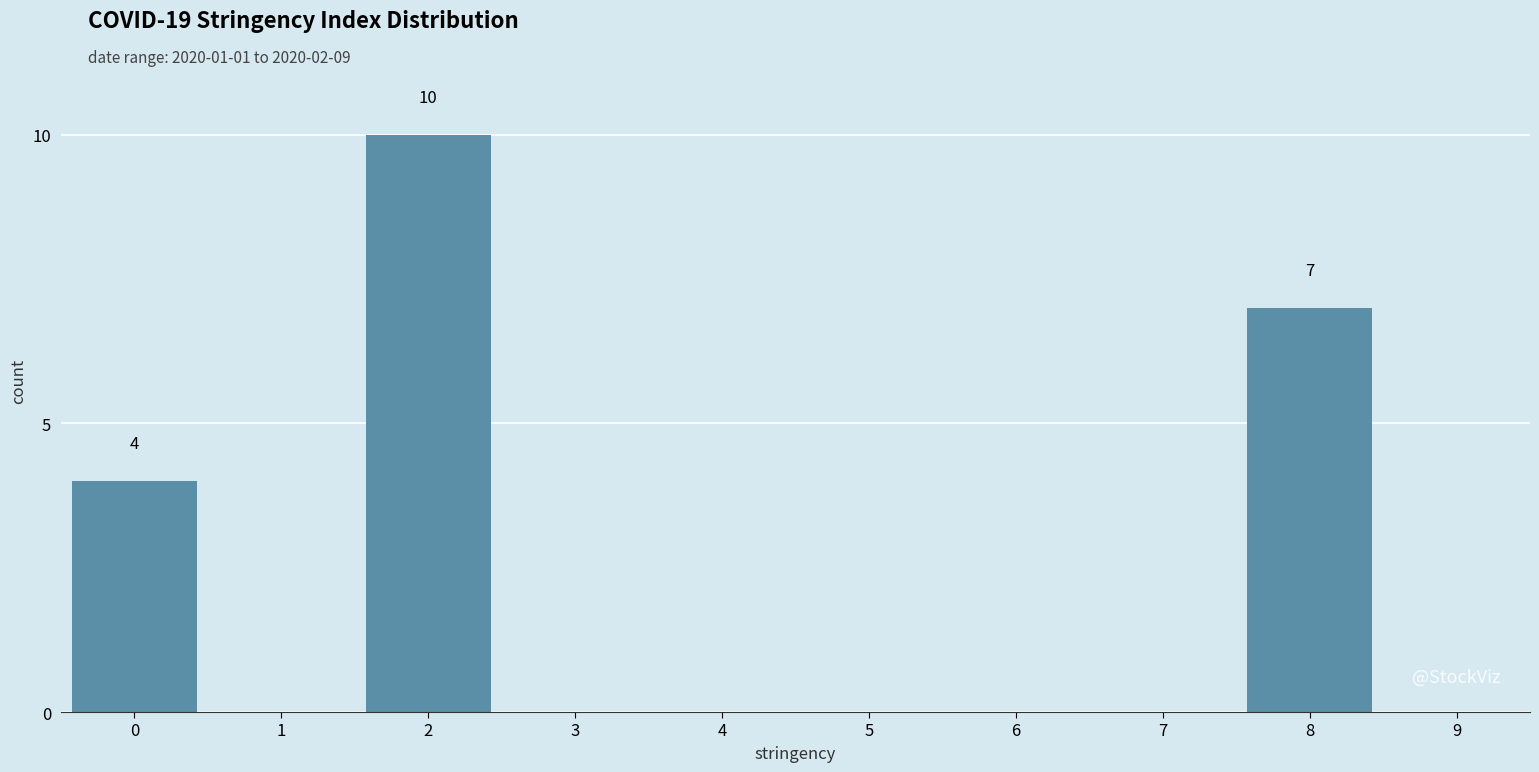

Reading left to right, list all the values displayed in this chart.

0=4	1=0	2=10	3=0	4=0	5=0	6=0	7=0	8=7	9=0